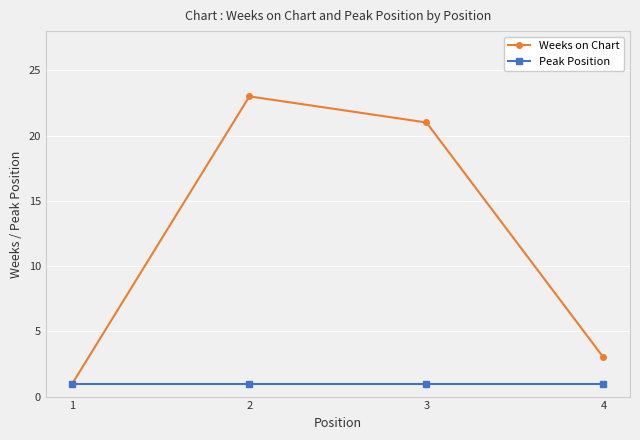

At which category is the sum across all series the highest?

2